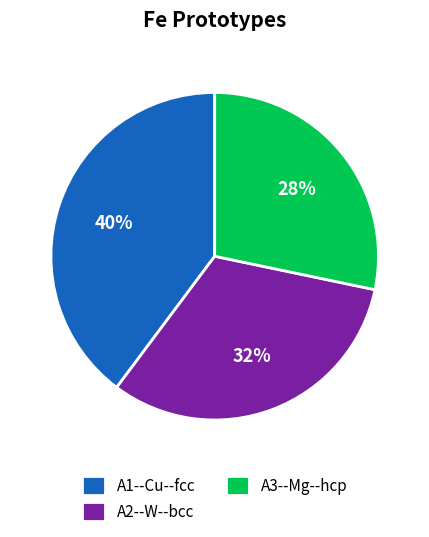

To the nearest percent, what portion does A2--W--bcc represent?

32%